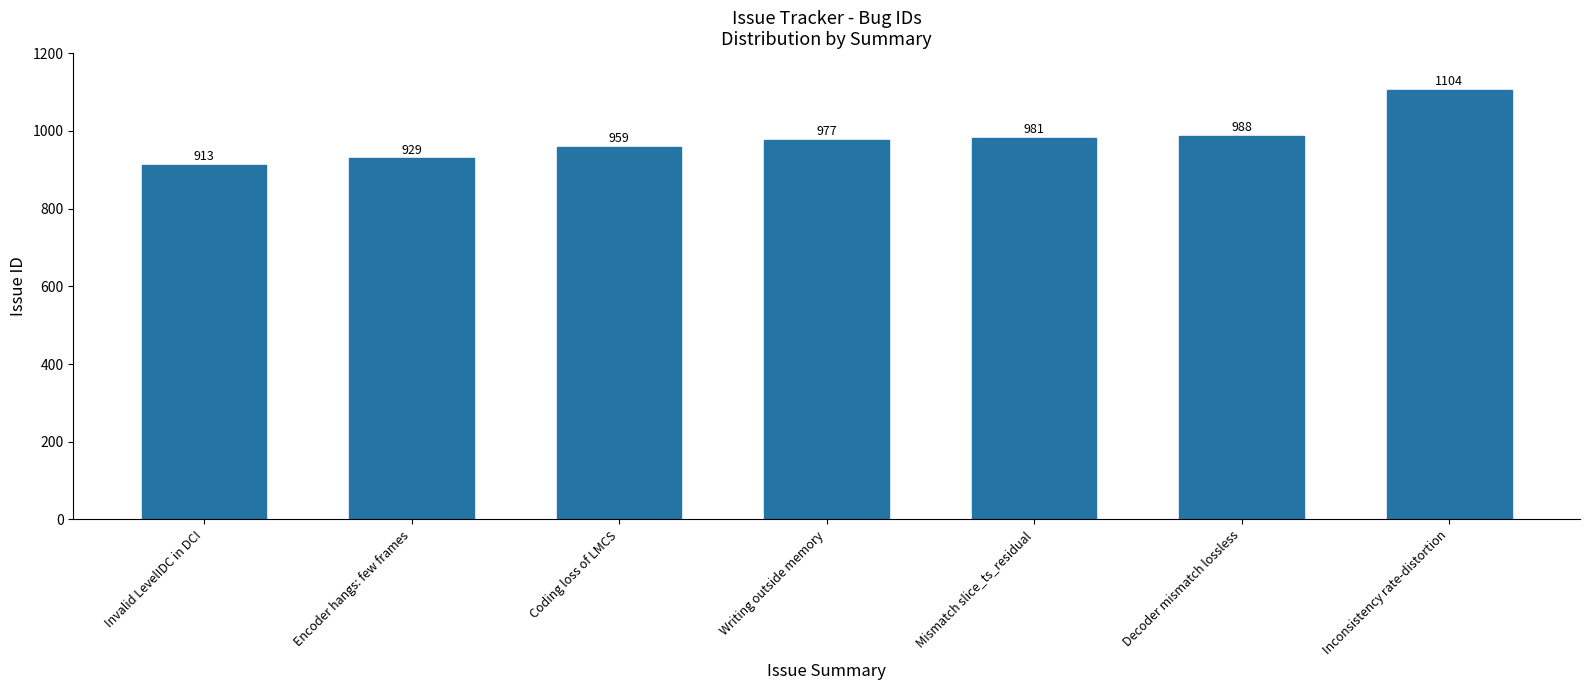

What position from the right is Writing outside memory?

4